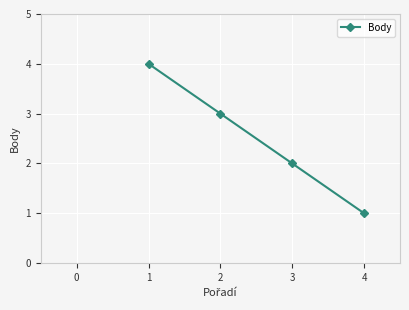

True or false: the data has more than 0 interior local peaks.

False